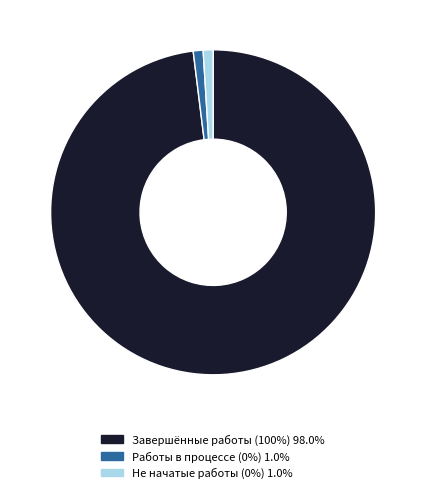

Does any single category account for the majority?

Yes